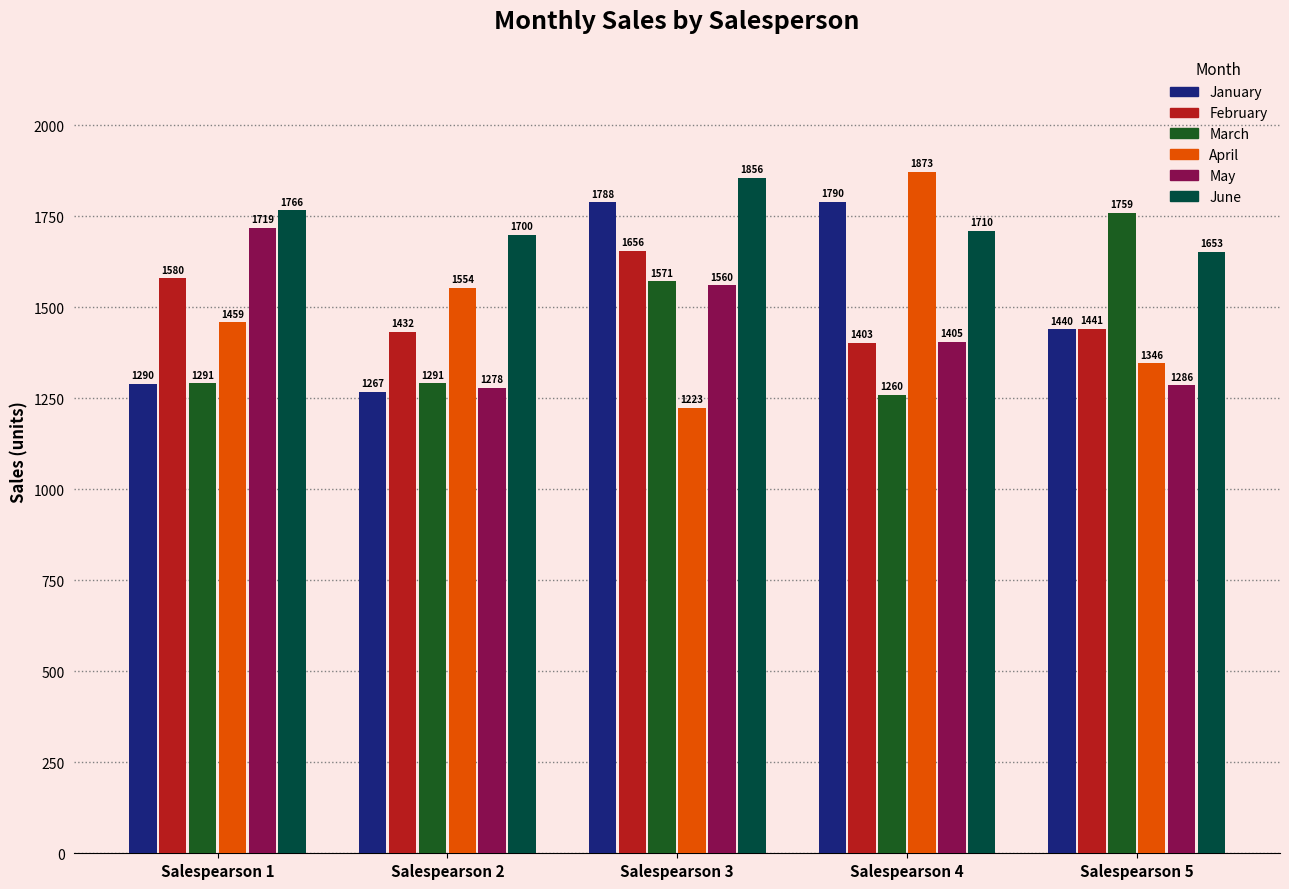

At which label is February closest to 1529?

Salespearson 1